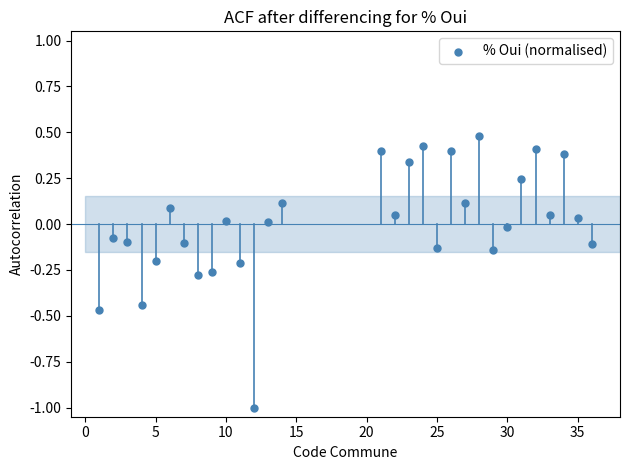

What is the range of X values (max minus min)?

35.0